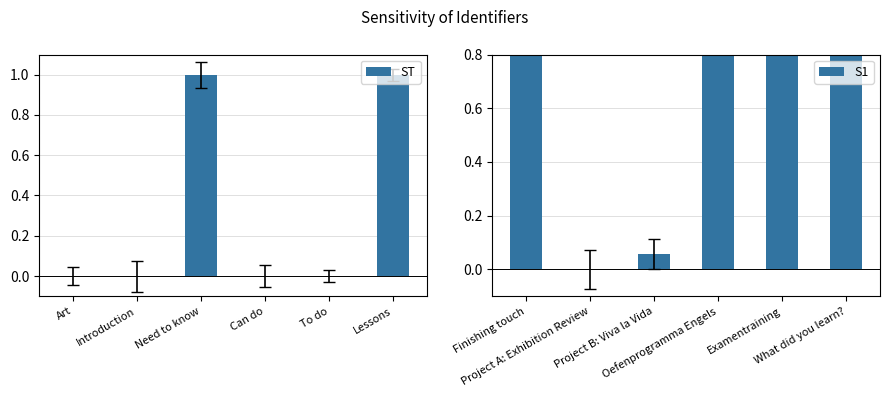

True or false: ST has a value of -0.6 at Art.

False